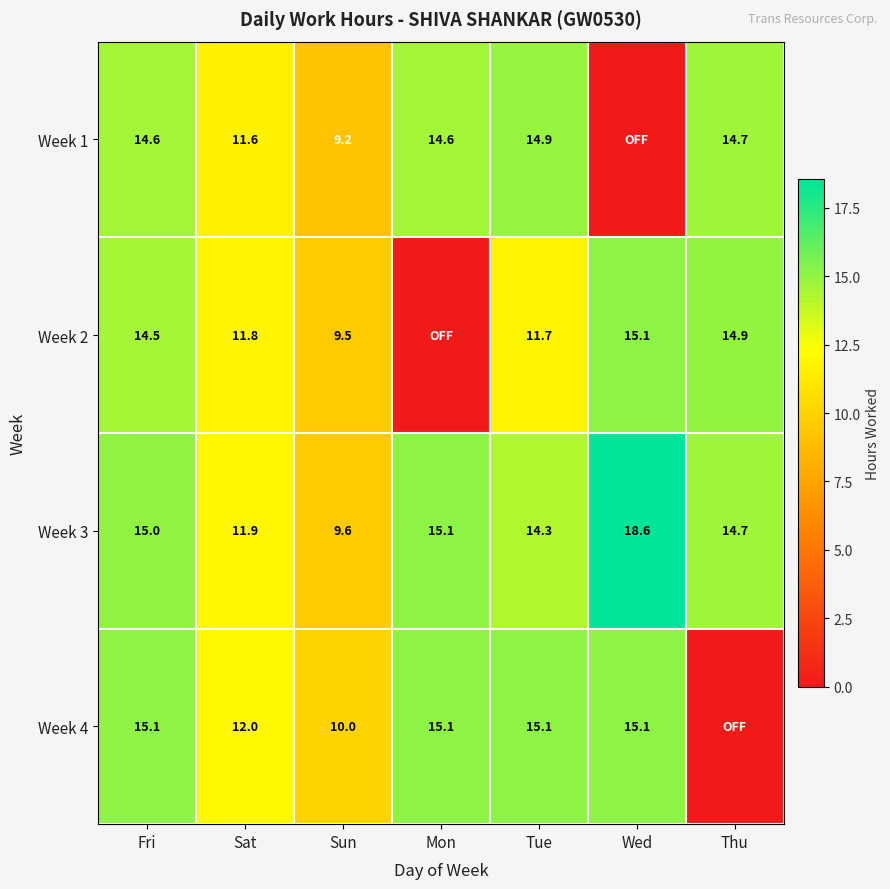

How many values in the Week 3 series are below 14?

2